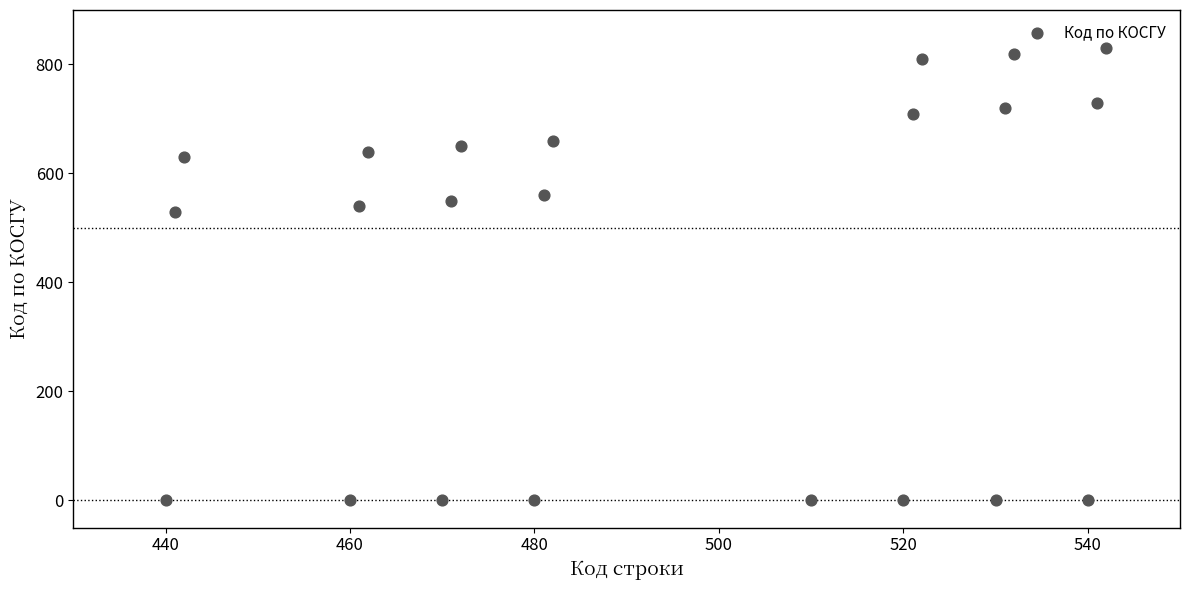

What Y value in the scatter plot is closest to 415?

530